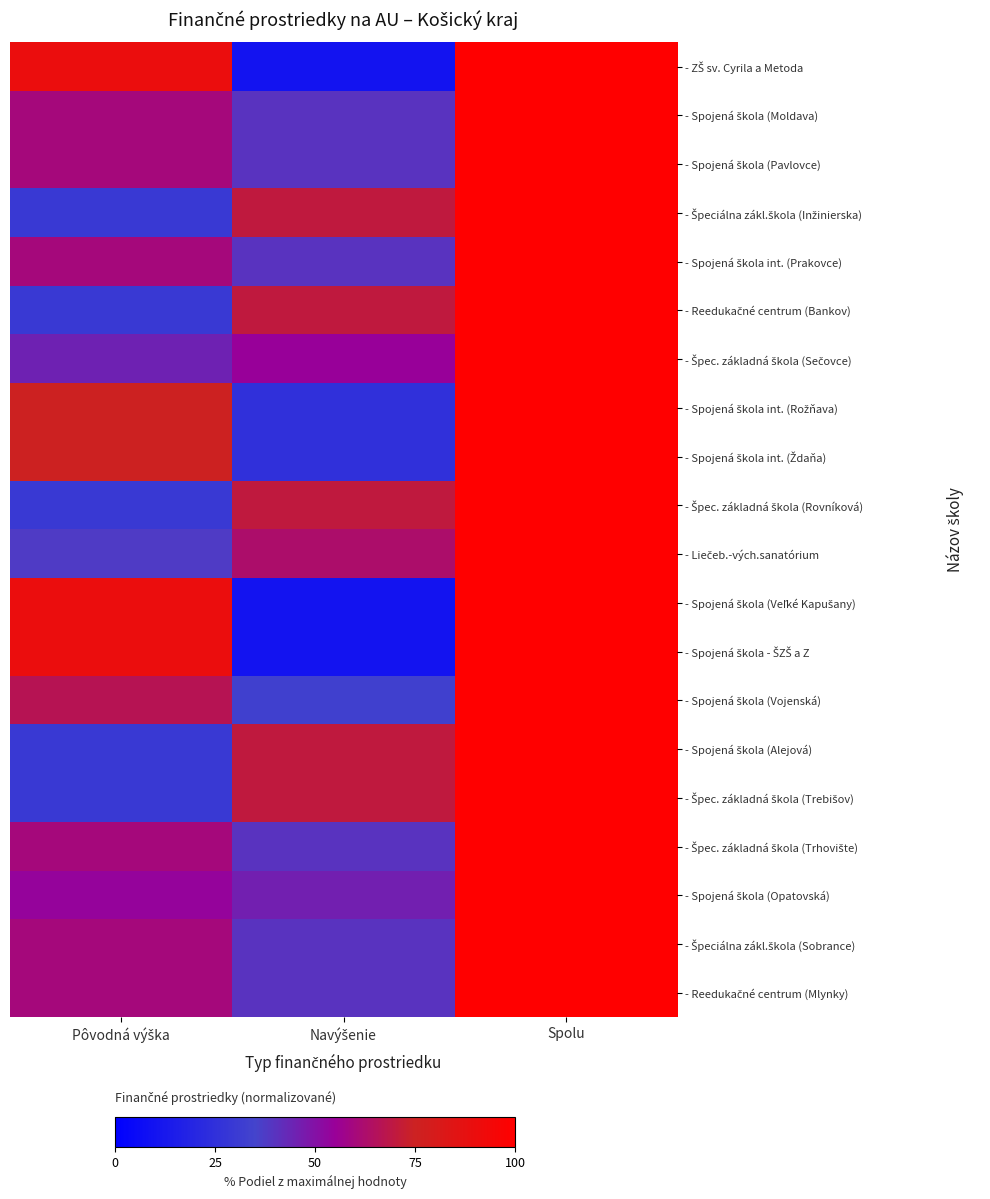

At Pôvodná výška, list the series in order from smallest to largest.

- Špeciálna zákl.škola (Inžinierska), - Reedukačné centrum (Bankov), - Špec. základná škola (Rovníková), - Spojená škola (Alejová), - Špec. základná škola (Trebišov), - Liečeb.-vých.sanatórium, - Špec. základná škola (Sečovce), - Spojená škola (Opatovská), - Spojená škola int. (Prakovce), - Spojená škola (Moldava), - Spojená škola (Pavlovce), - Špec. základná škola (Trhovište), - Špeciálna zákl.škola (Sobrance), - Reedukačné centrum (Mlynky), - Spojená škola (Vojenská), - Spojená škola int. (Rožňava), - Spojená škola int. (Ždaňa), - ZŠ sv. Cyrila a Metoda, - Spojená škola (Veľké Kapušany), - Spojená škola - ŠZŠ a Z